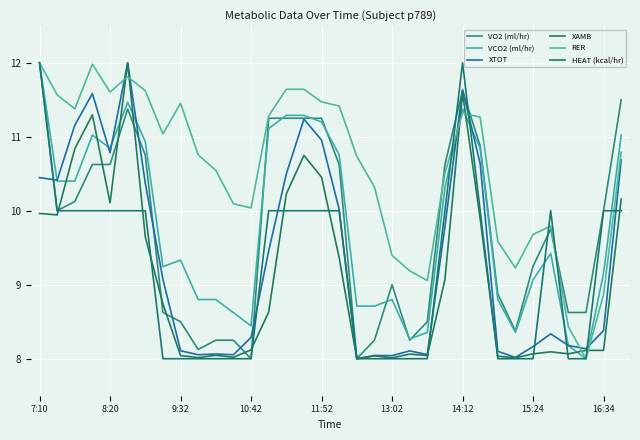

What is the maximum value shown in the chart?

12.0